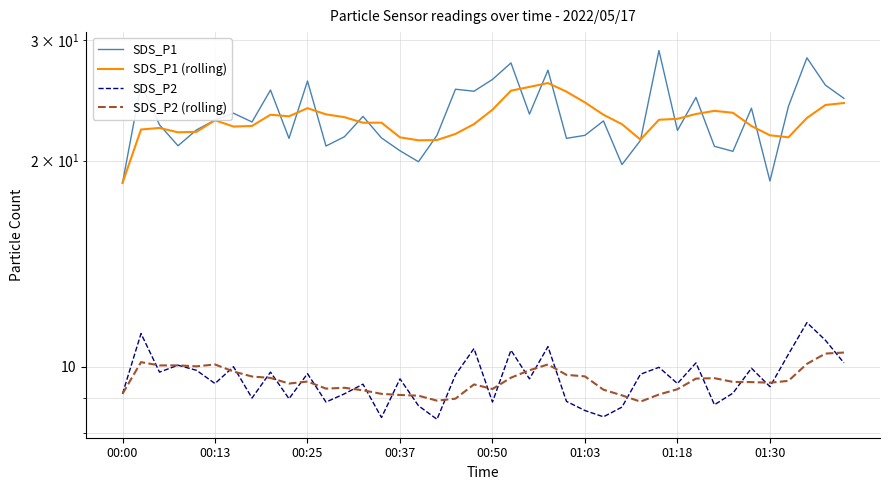

What is the value of the SDS_P1 (rolling) point at the 5th from the left?

22.0